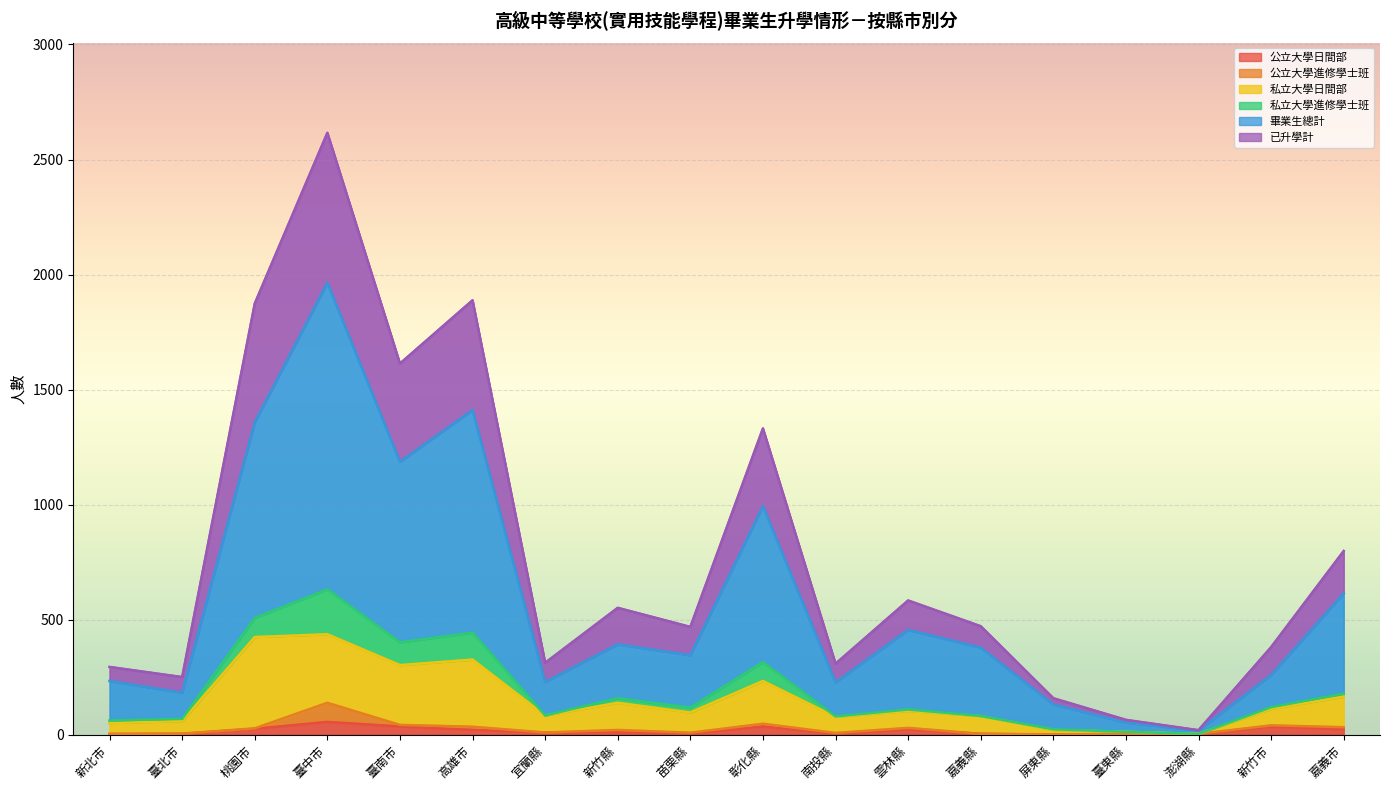

True or false: 已升學計 has a value of 38 at 臺北市.

False